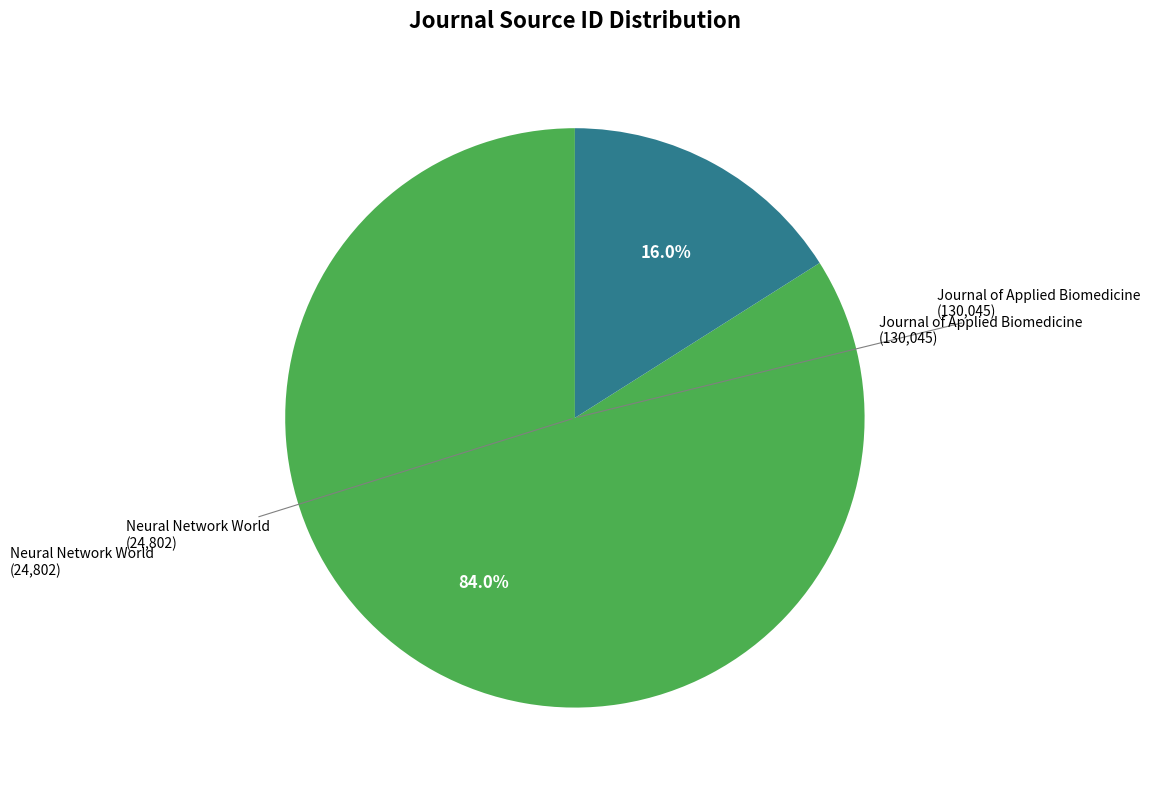

Is there any slice that represents more than half of the pie?

Yes